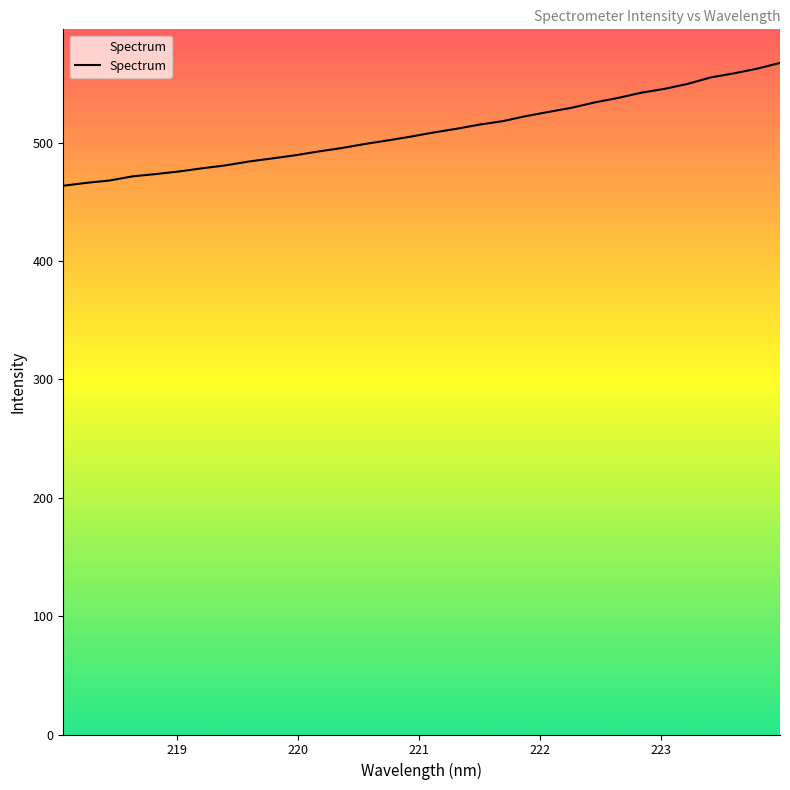

What is the difference between the maximum and minimum values?

103.7